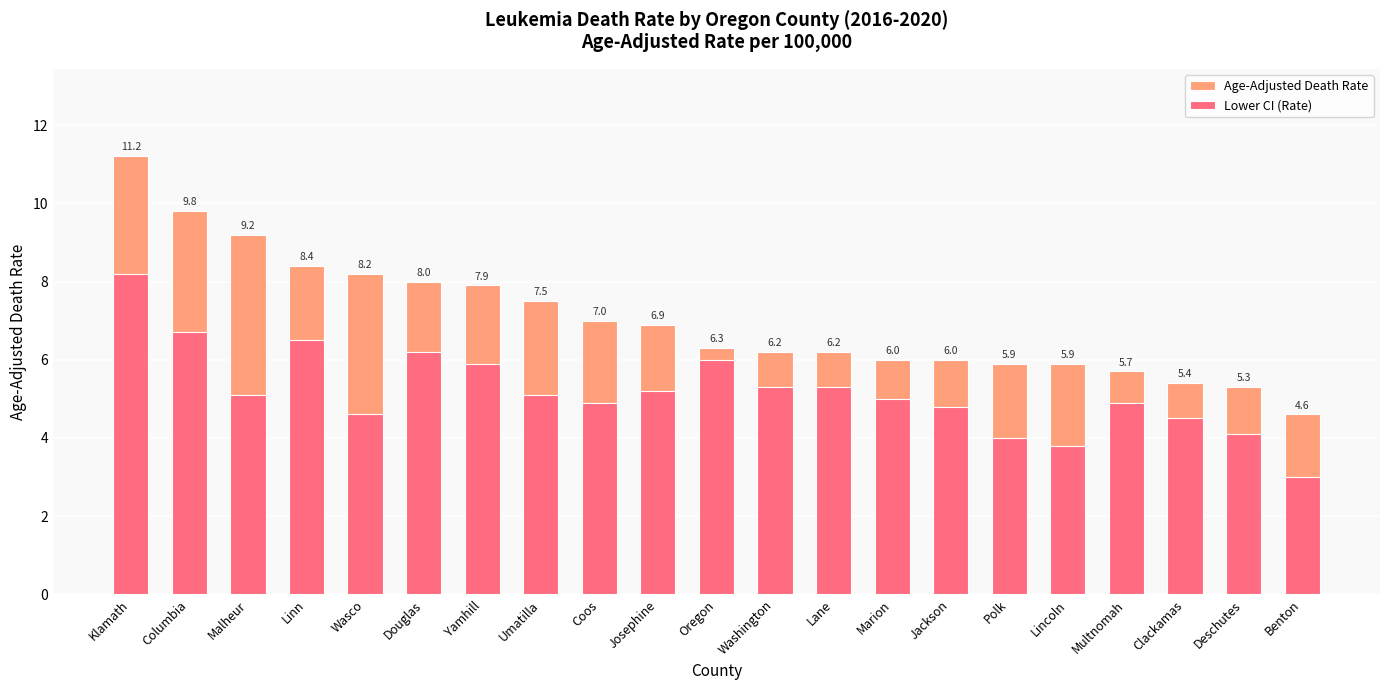

What is the highest value of the Age-Adjusted Death Rate series?

11.2